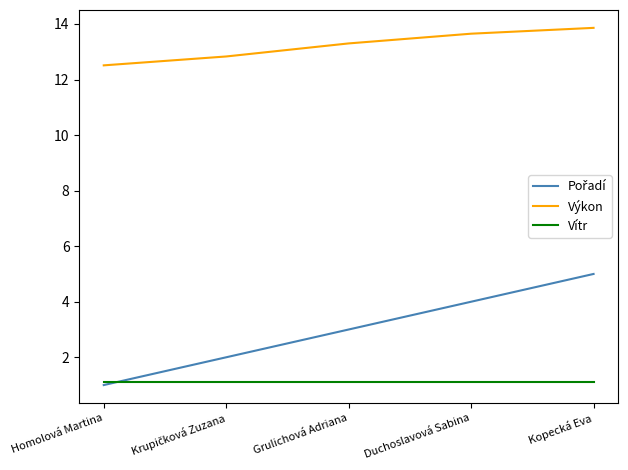

Which category has the highest value across all series?

Kopecká Eva